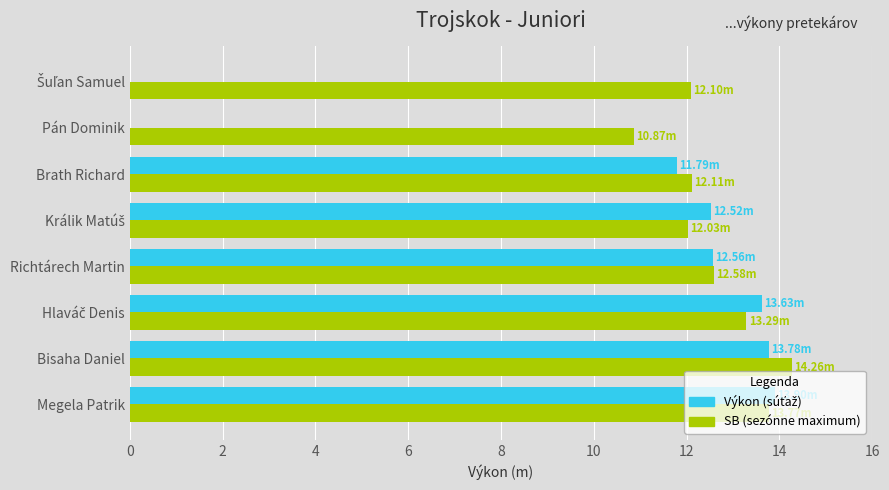

What is the total value across all series at Richtárech Martin?

25.1